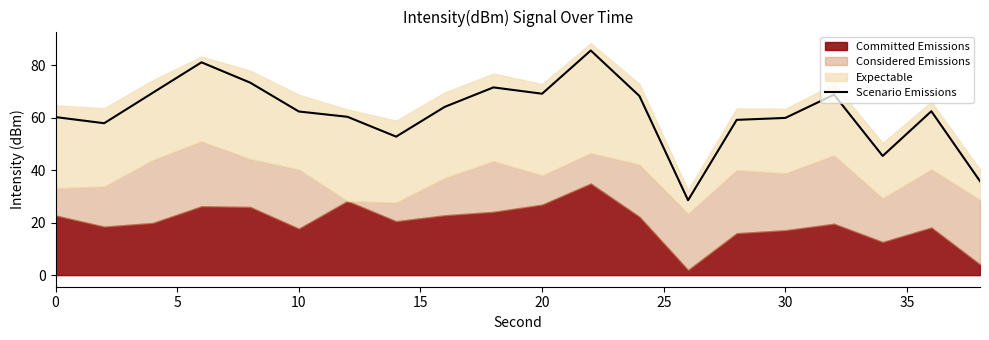

How many data points are less than 62?

9